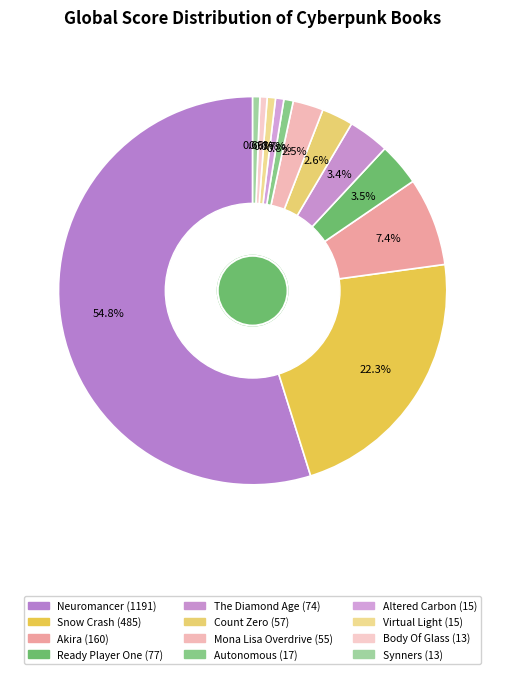

To the nearest percent, what is the average slice percentage?

8%